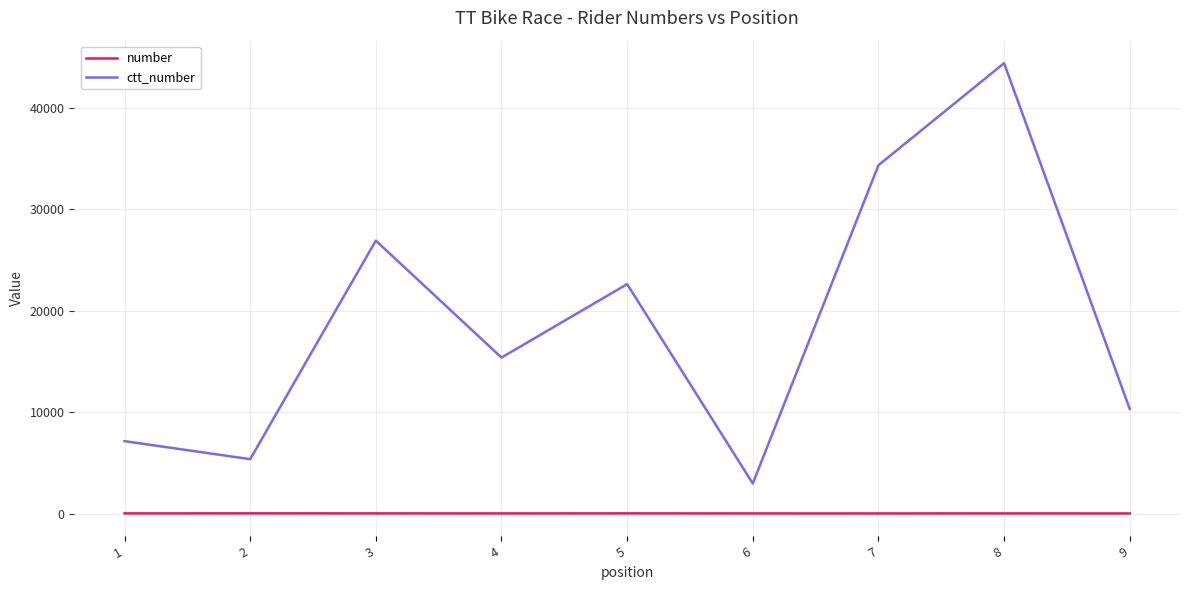

Does the chart display data point markers on the line(s)?

No